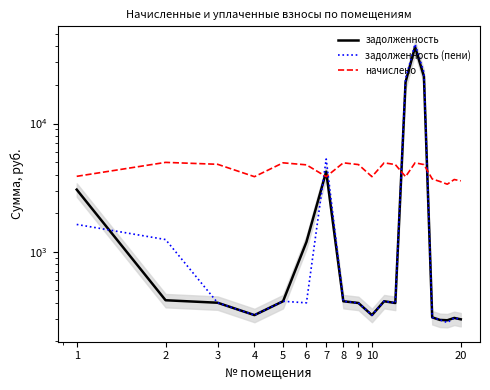

Is it true that начислено equals 5489.7 at 18?

False